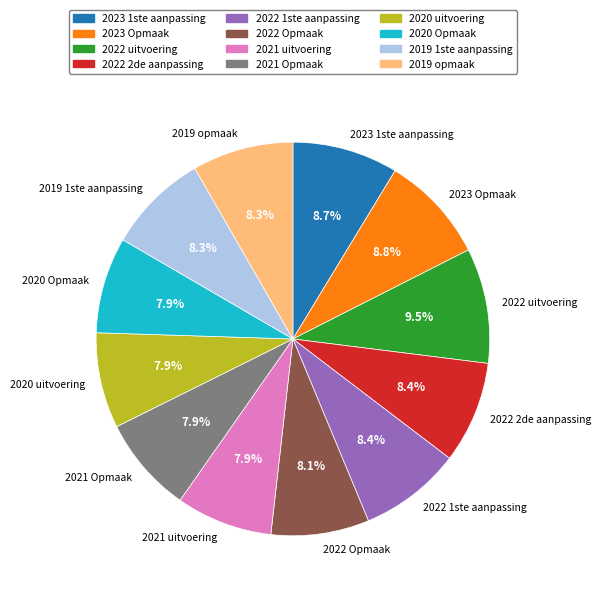

Which slice is the largest?

2022 uitvoering